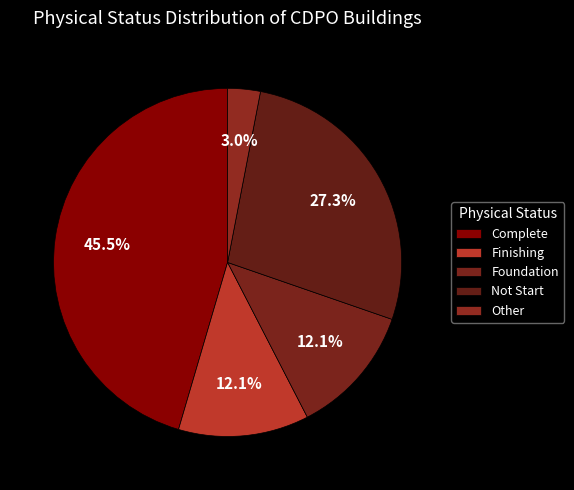

Does Complete represent more than half of the total?

No